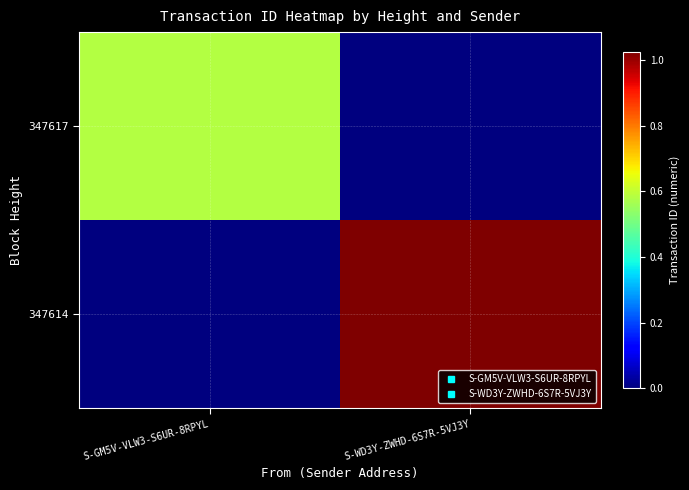

List the series in order of their peak value, lowest first.

347617, 347614